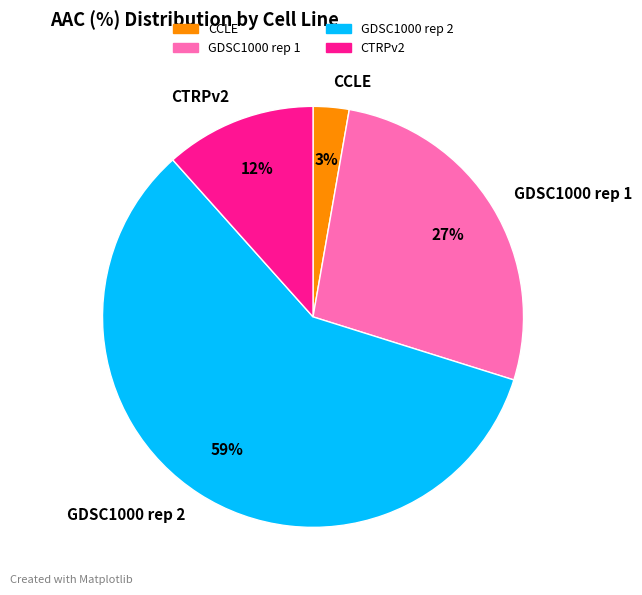

Do GDSC1000 rep 1 and GDSC1000 rep 2 together represent more than half of the pie?

Yes